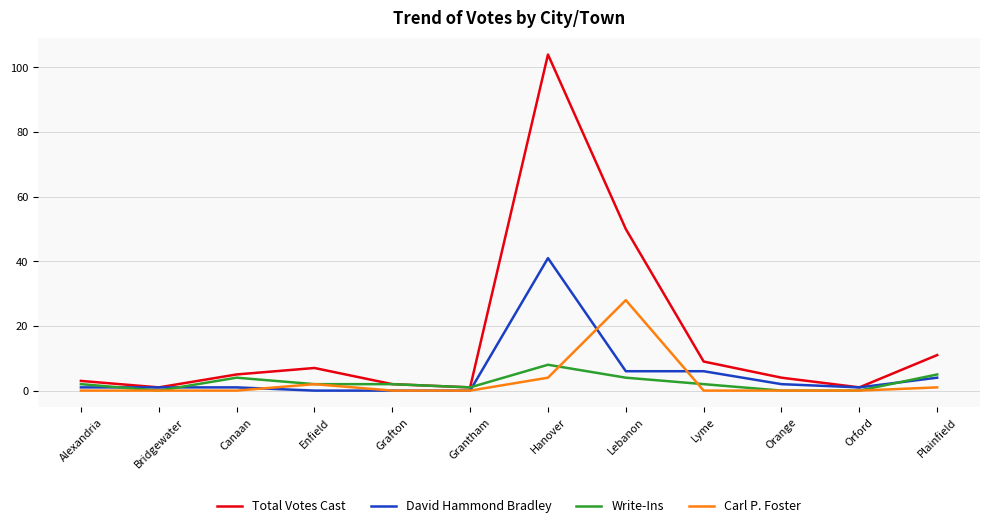

Which series has the largest range (max minus min)?

Total Votes Cast